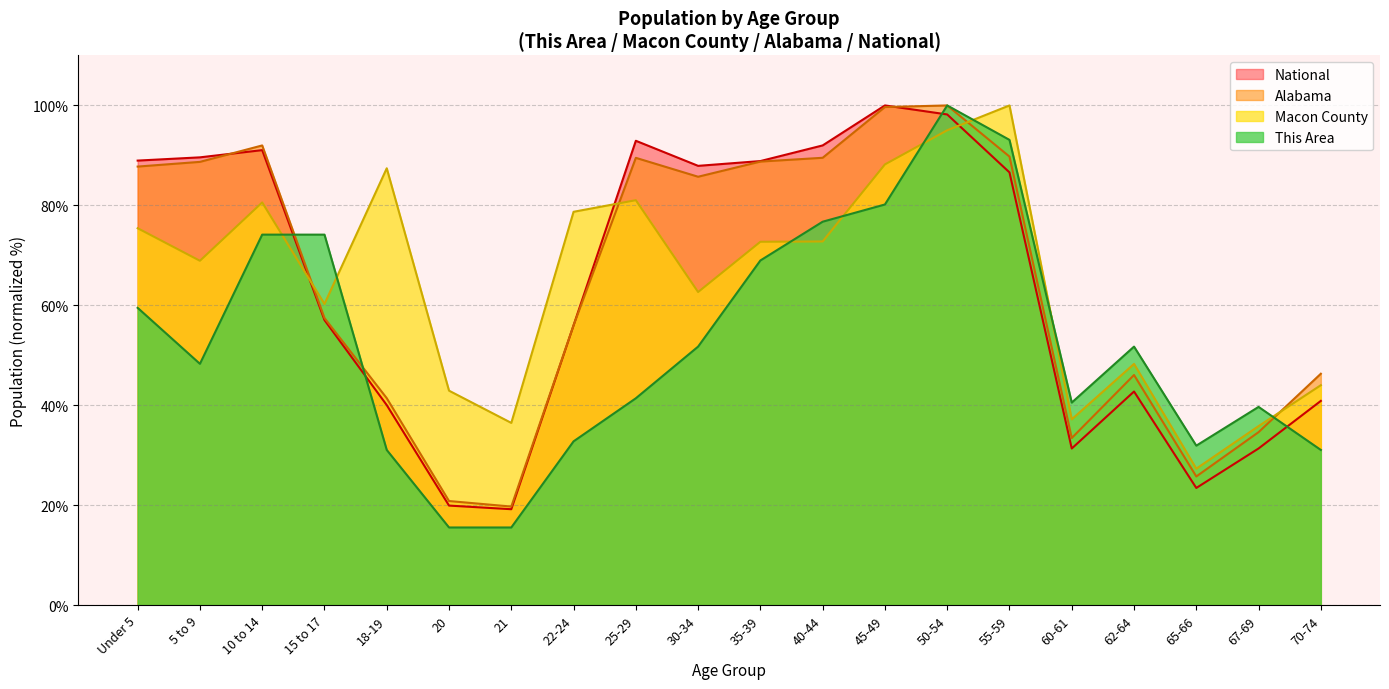

Where does the National series first go above 86?

Under 5